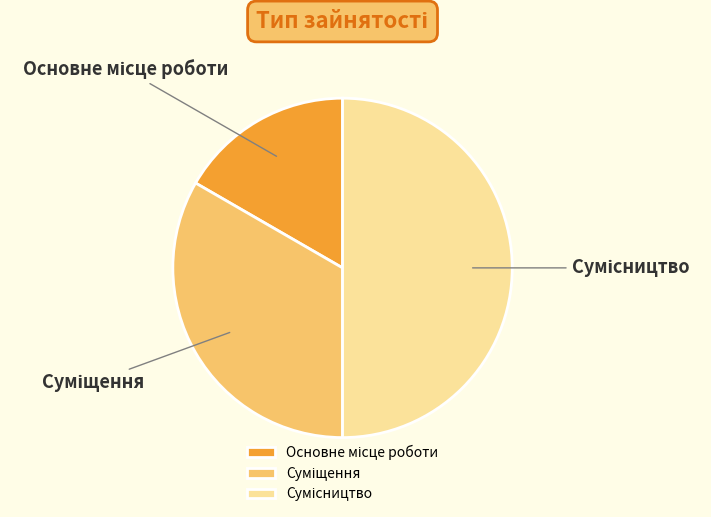

How many segments does this pie chart have?

3